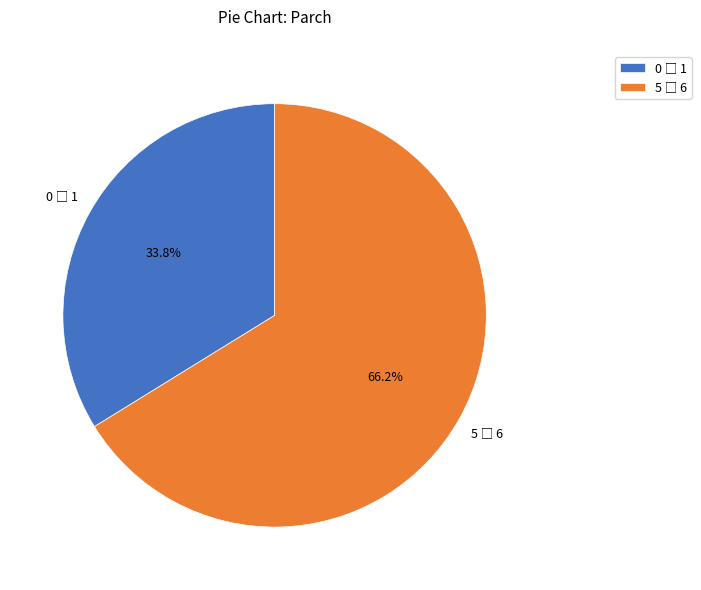

Does any single category account for the majority?

Yes